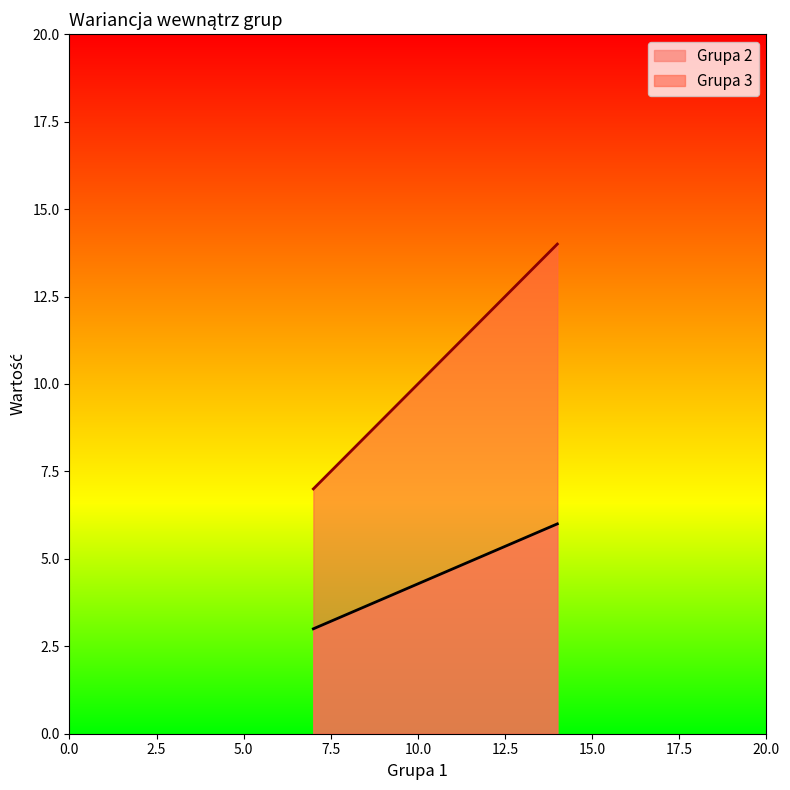

List the series in order of their overall mean, lowest first.

Grupa 2, Grupa 3